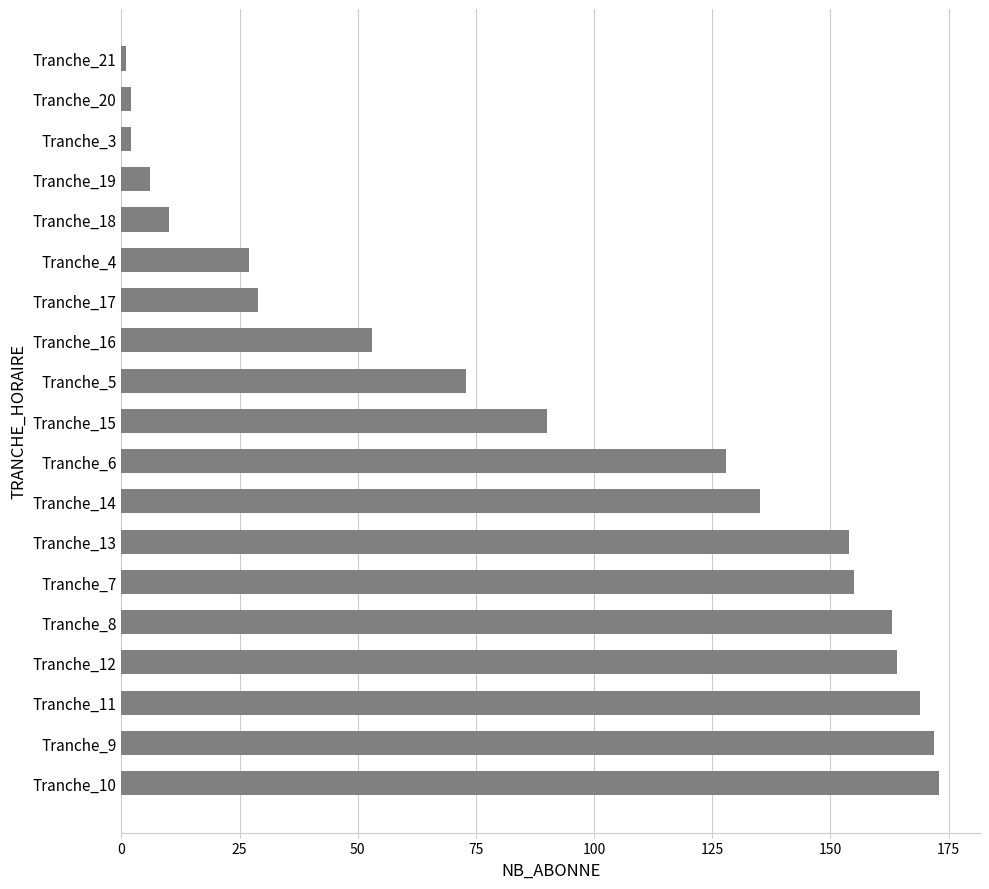

The chart shows a value of 135 at Tranche_14. True or false?

True